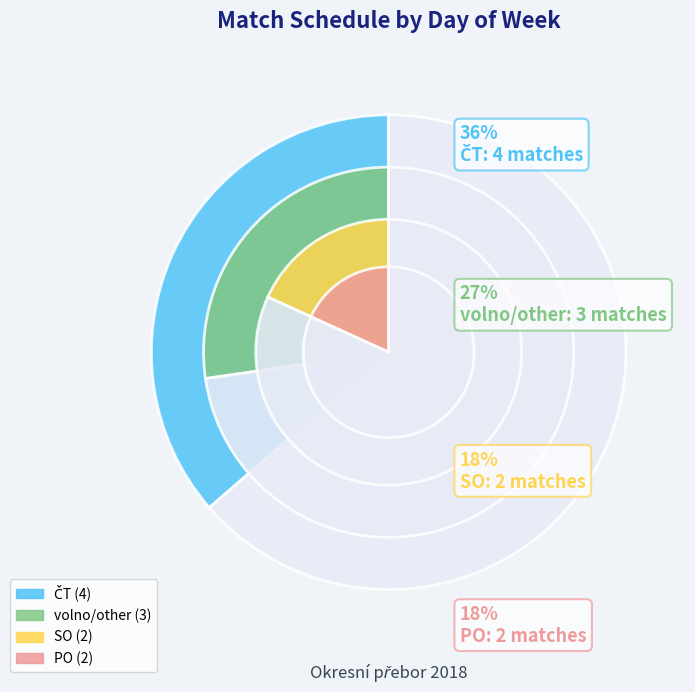

Does PO represent more than half of the total?

No